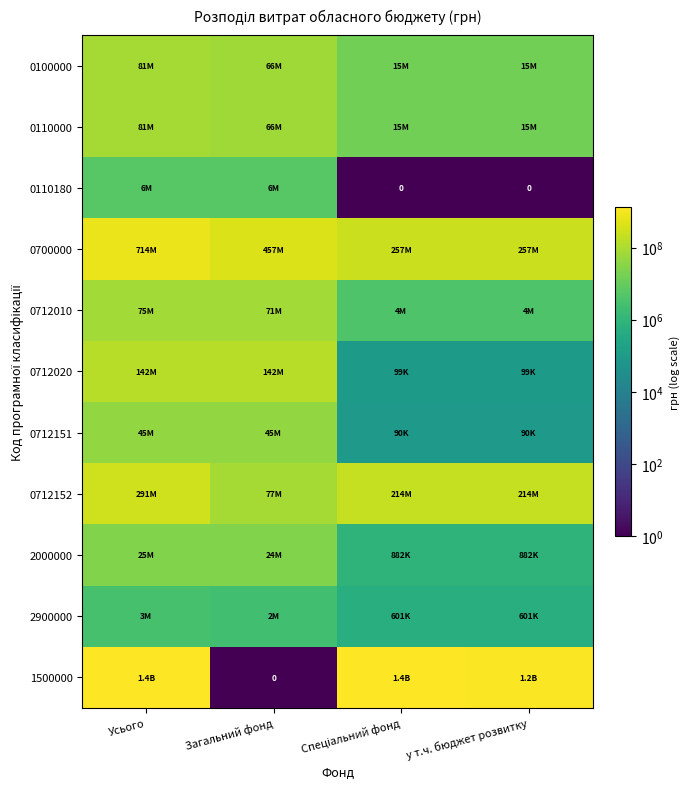

Rank the series at Загальний фонд from highest to lowest value.

0700000, 0712020, 0712152, 0712010, 0100000, 0110000, 0712151, 2000000, 0110180, 2900000, 1500000